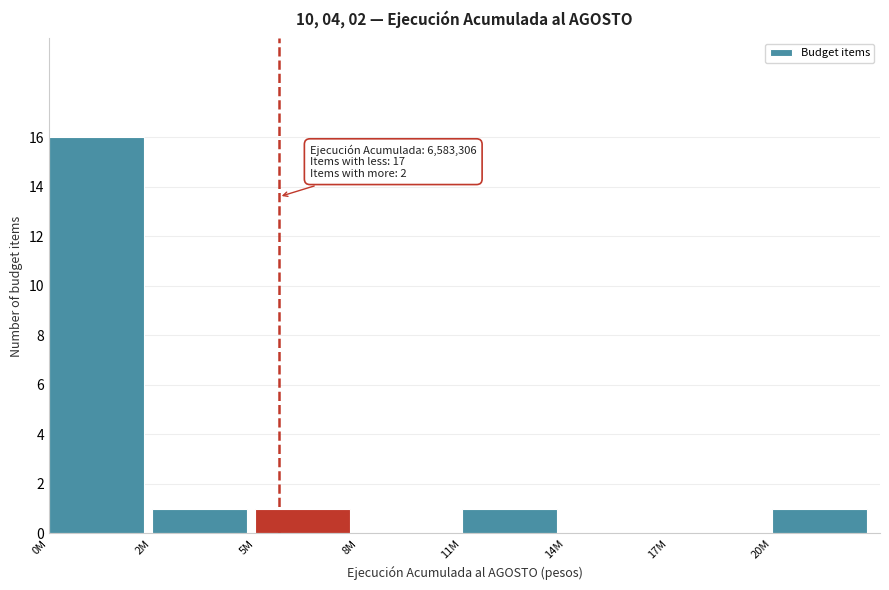

Reading left to right, what are all the values shown in this chart?

0M=16	2M=1	5M=1	8M=0	11M=1	14M=0	17M=0	20M=1